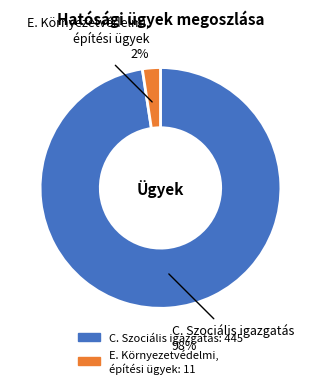

Is there a majority slice in this chart?

Yes